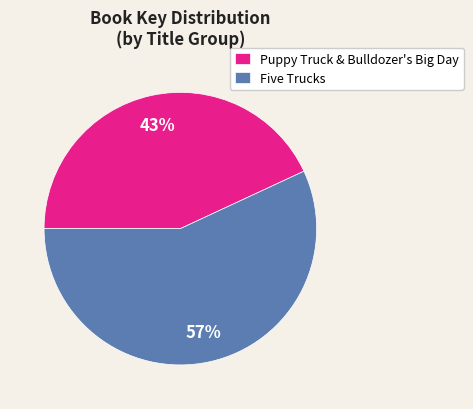

Does any single category account for the majority?

Yes